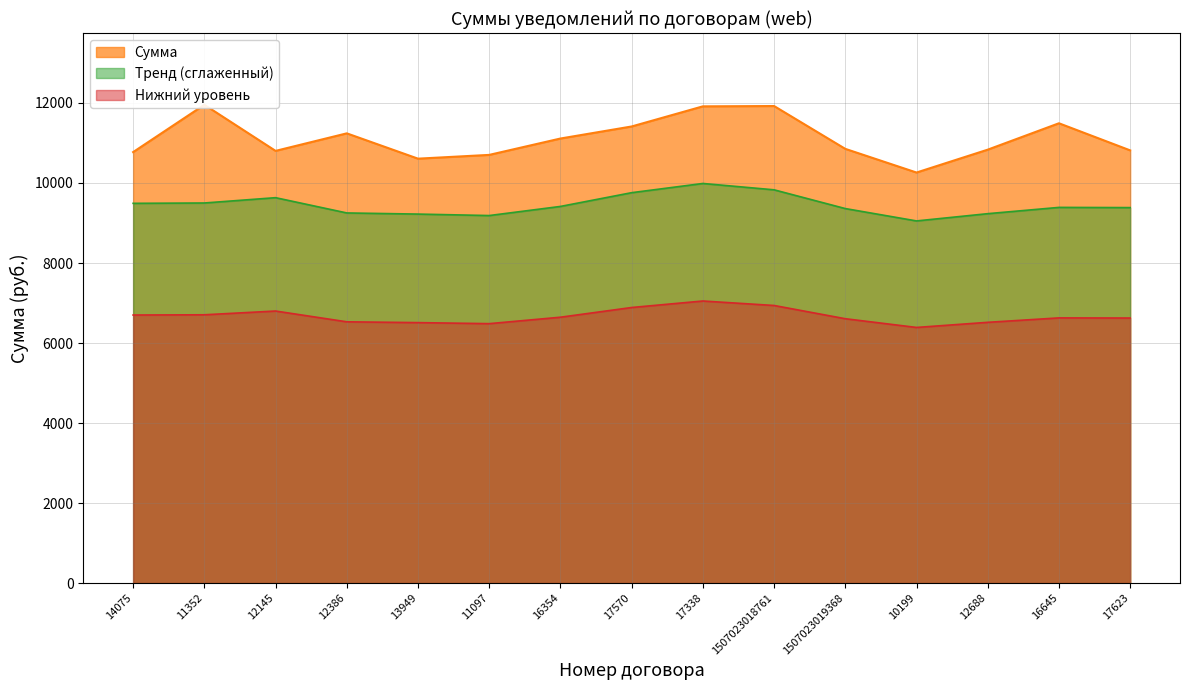

True or false: the data shows 10832.9 at 12688.

True